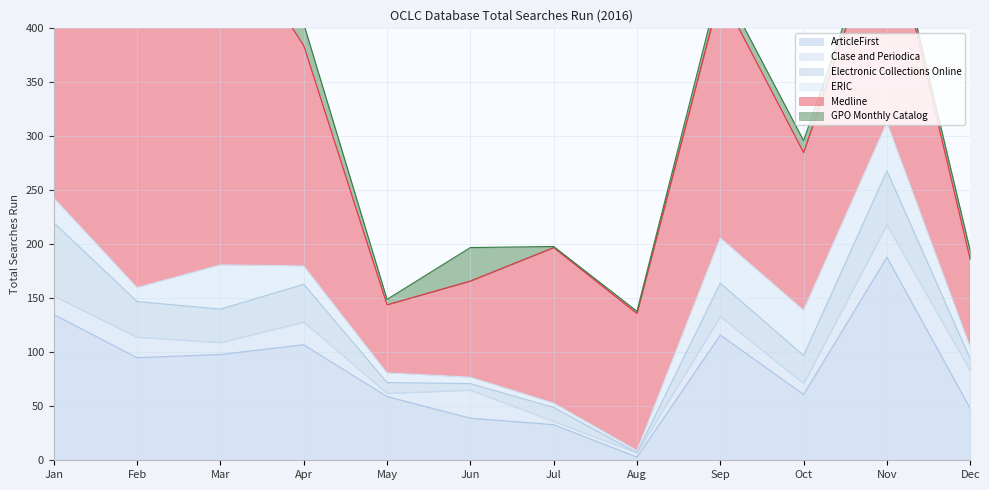

What is the spread (max minus min) of values at Jan?

225